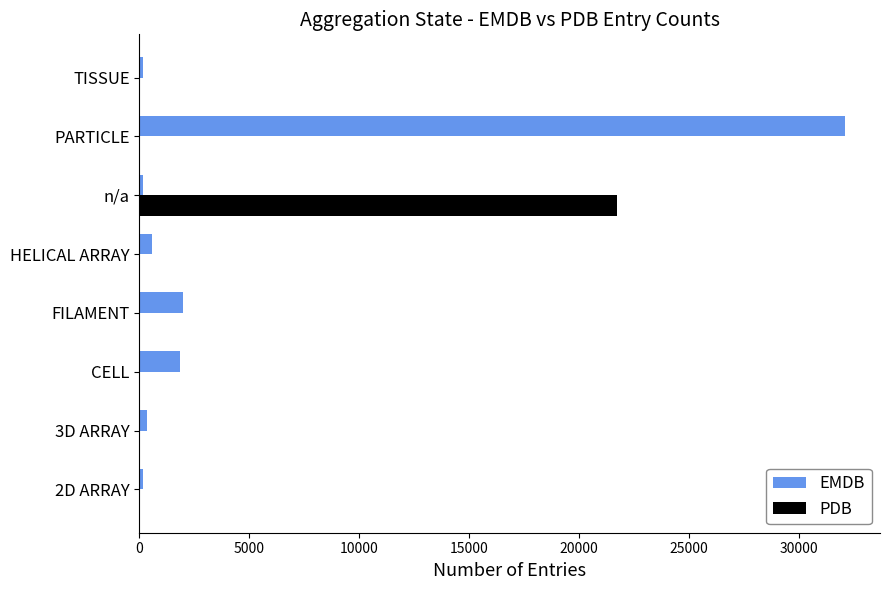

The PDB series shows 0 at TISSUE. True or false?

True